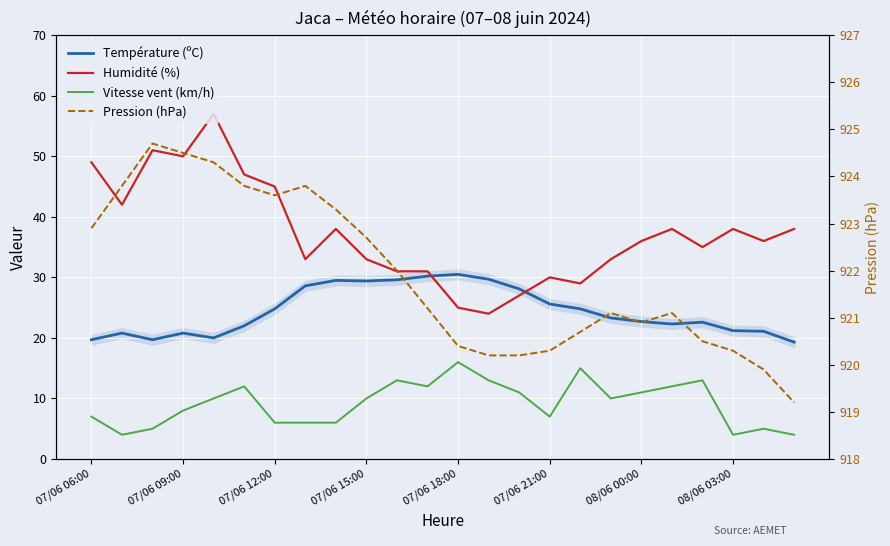

What is the sum of the Température (ºC) values at 07/06 06:00 and 07/06 18:00?

50.2